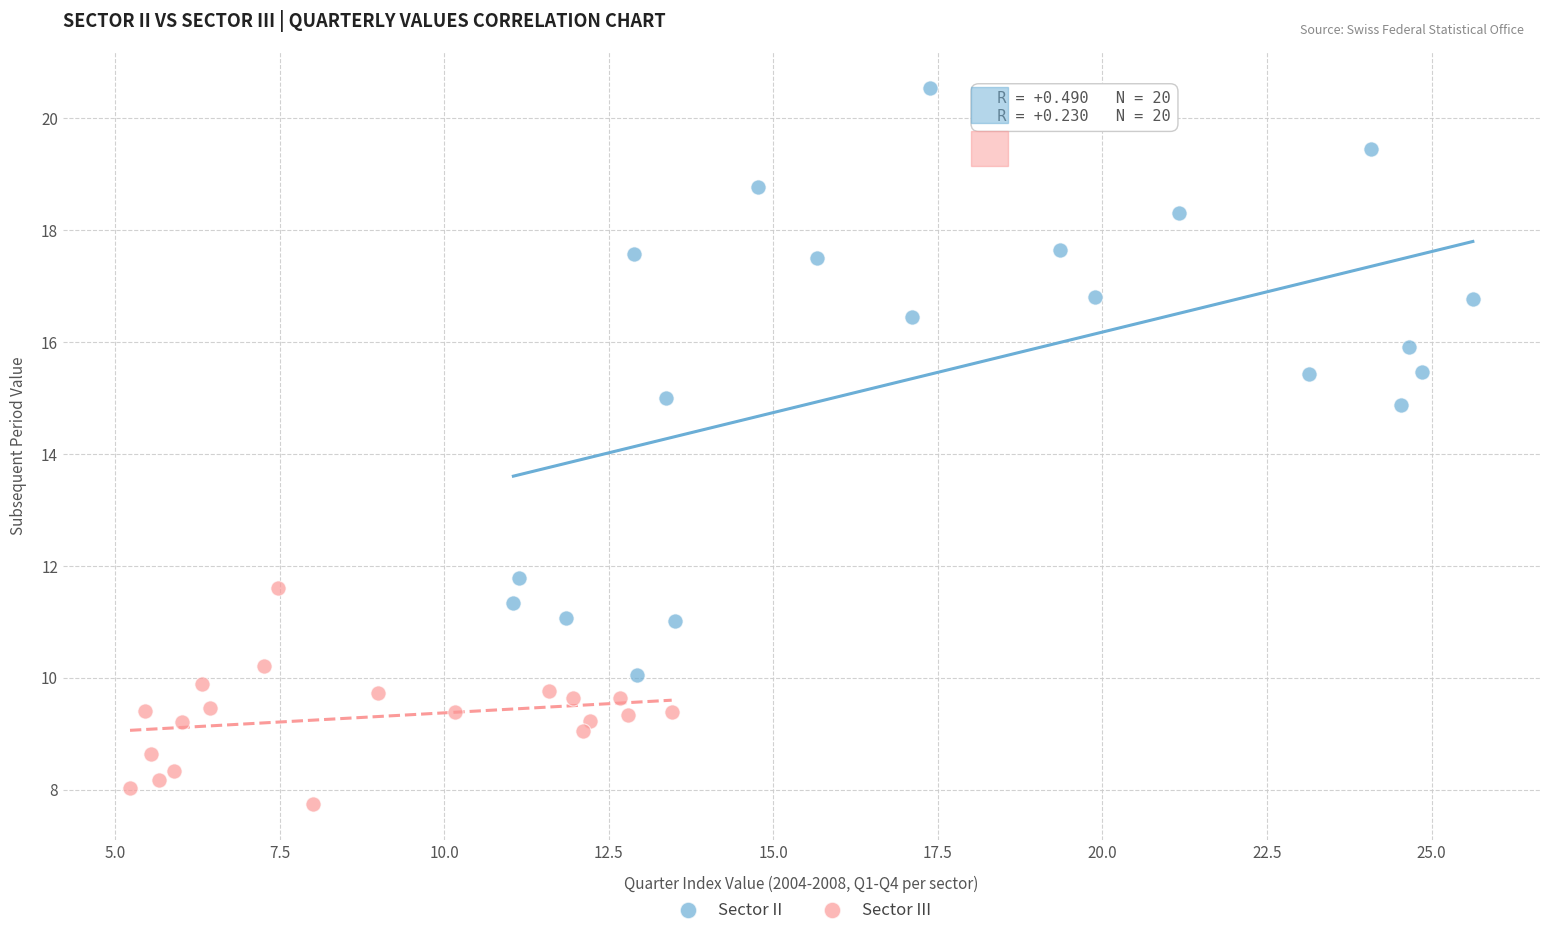

Which series contains the highest Y value?

Sector II